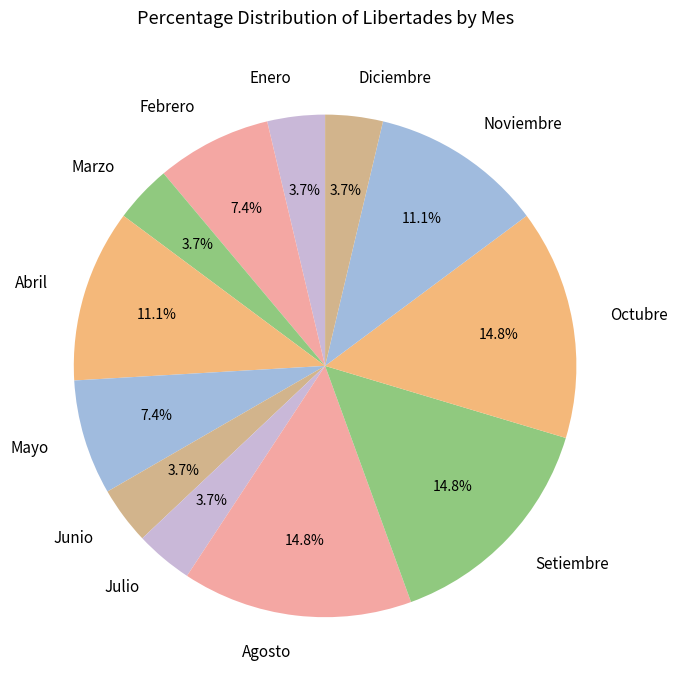

How many slices are in this pie chart?

12